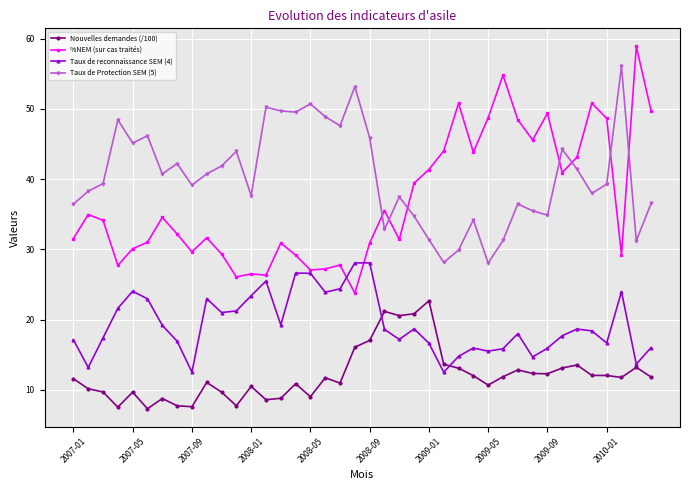

Rank the series by their maximum value, from lowest to highest.

Nouvelles demandes (/100), Taux de reconnaissance SEM (4), Taux de Protection SEM (5), %NEM (sur cas traités)